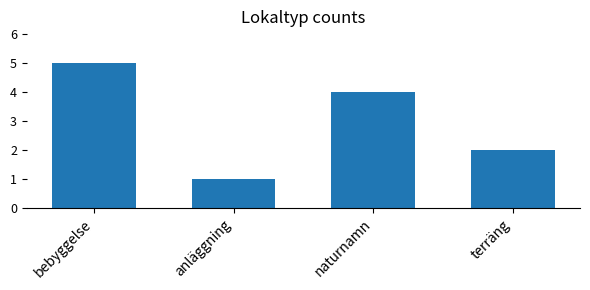

What is the change in value from bebyggelse to terräng?

-3